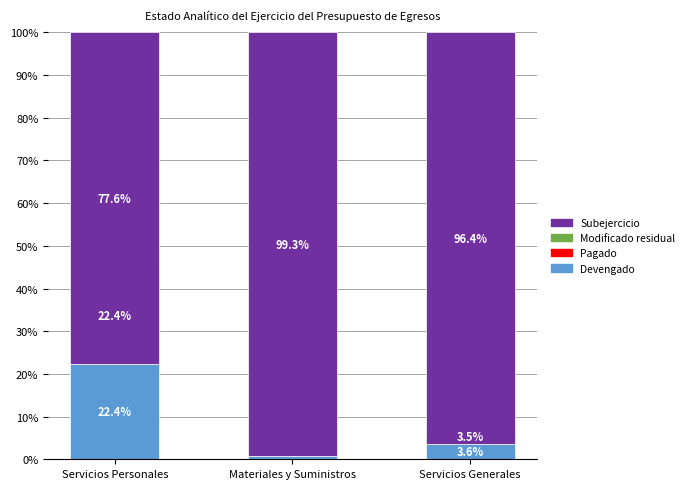

What are all the series names shown in the legend?

Devengado, Pagado, Modificado residual, Subejercicio